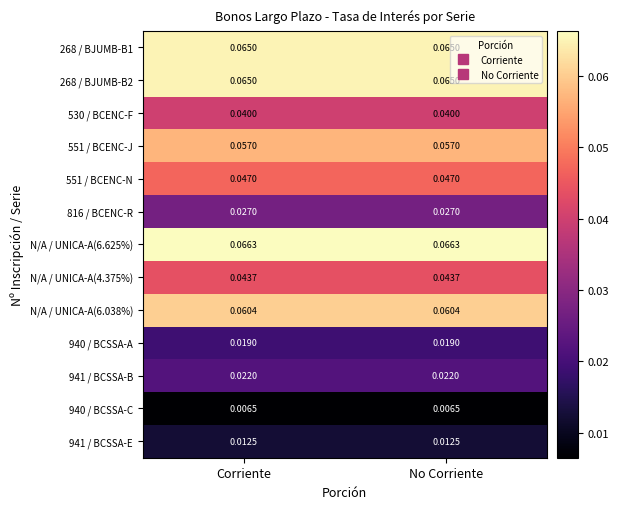

Count the number of data series in this chart.

13